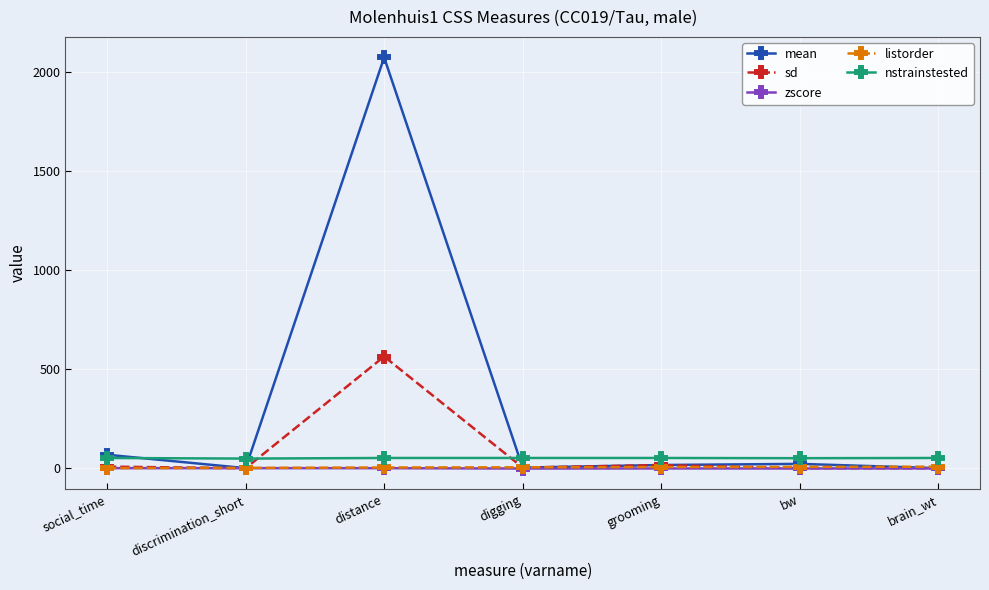

How many lines are shown in the chart?

5